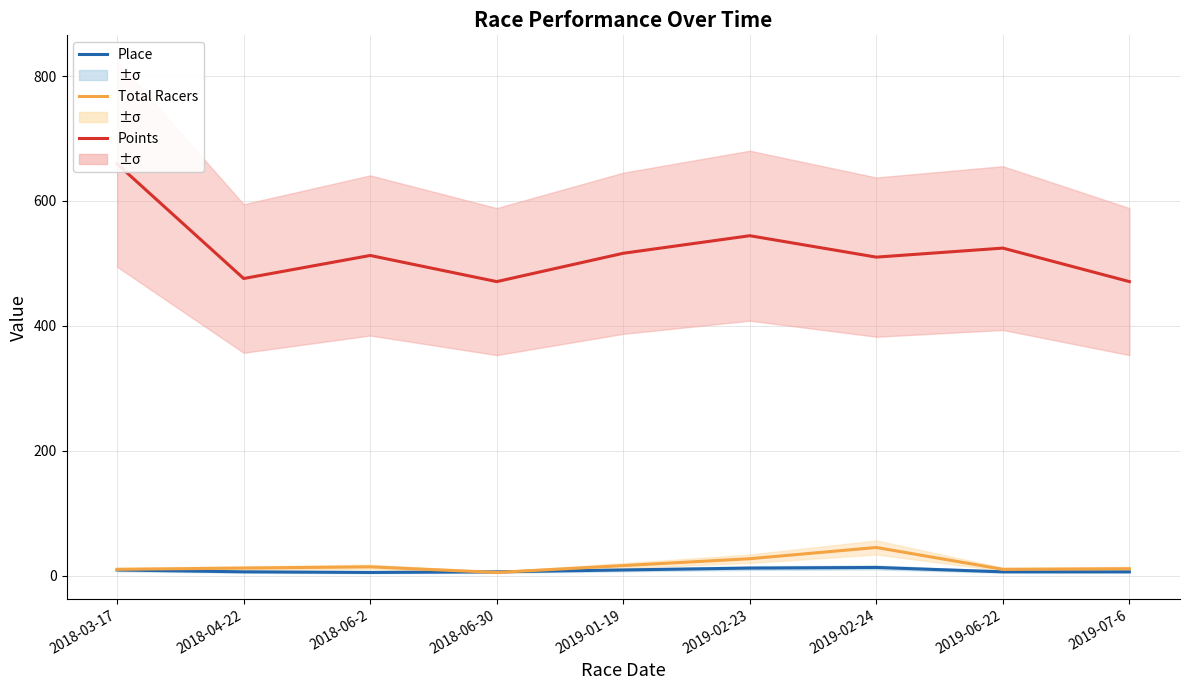

Where is the first local minimum for Points?

2018-04-22